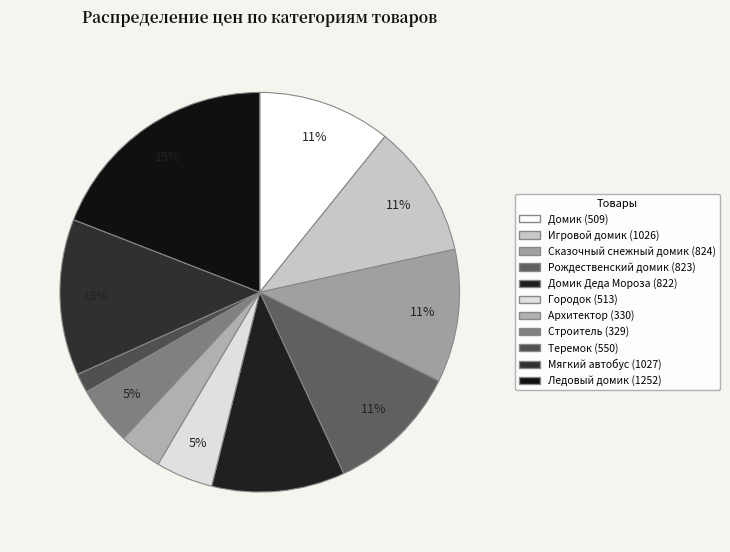

Count the number of slices in the pie.

11